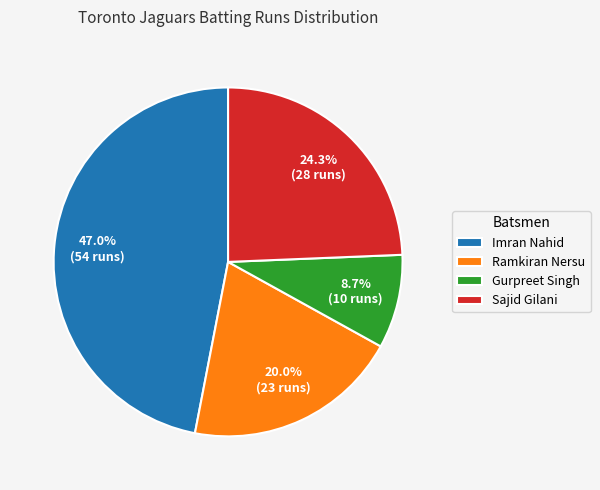

How much of the chart is everything except Ramkiran Nersu?

80.0%